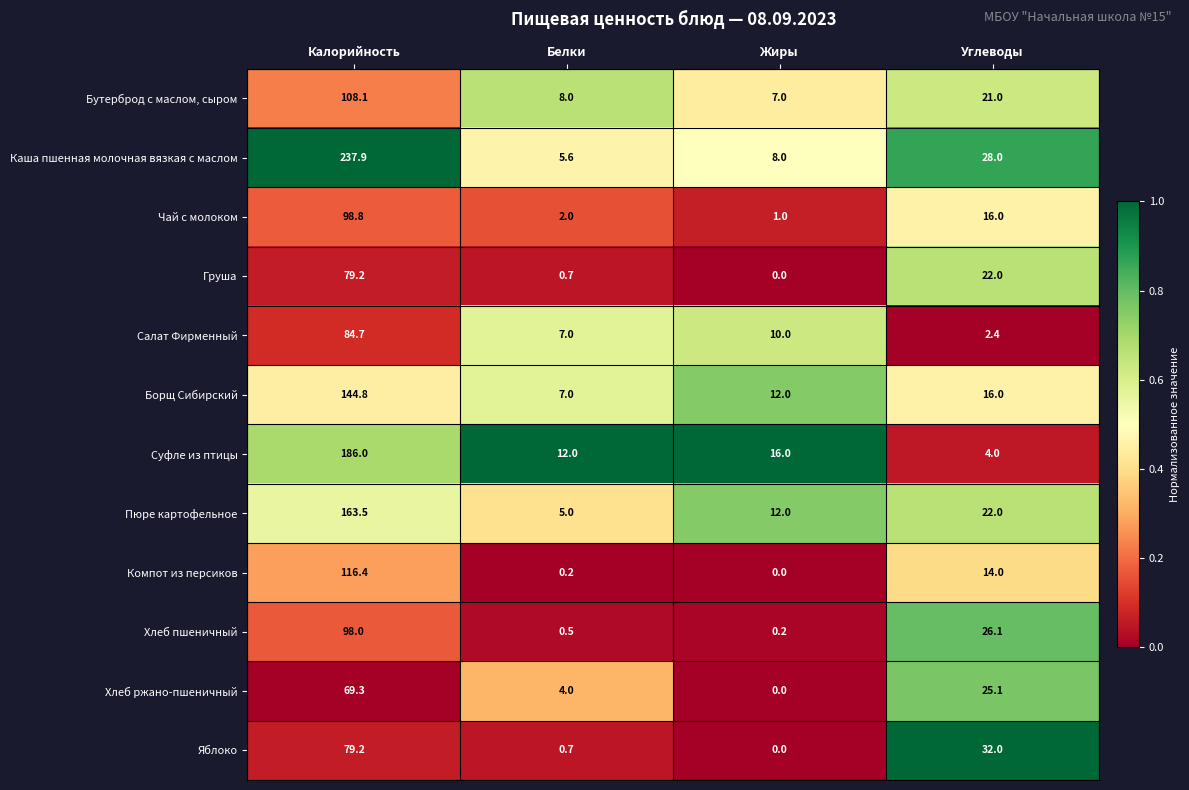

Which label corresponds to the largest value in the chart?

Калорийность